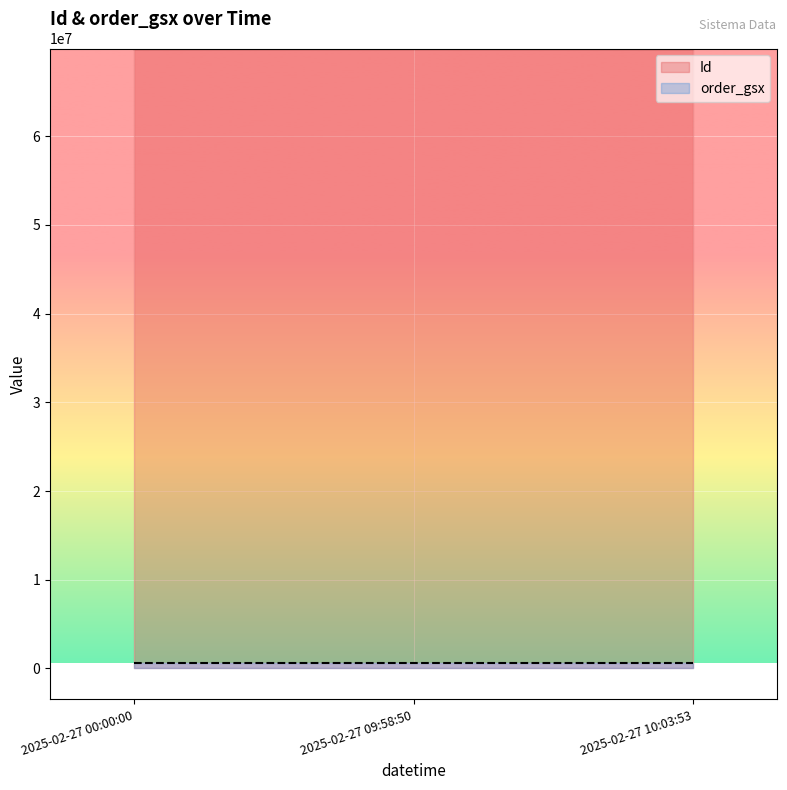

List the series in order of their overall mean, lowest first.

order_gsx, Id